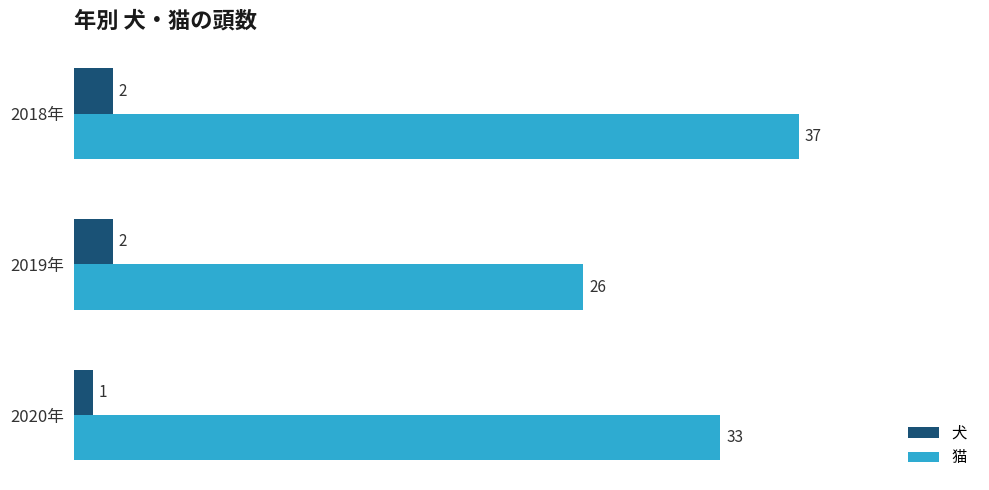

What is the sum of the 猫 values at 2018年 and 2019年?

63